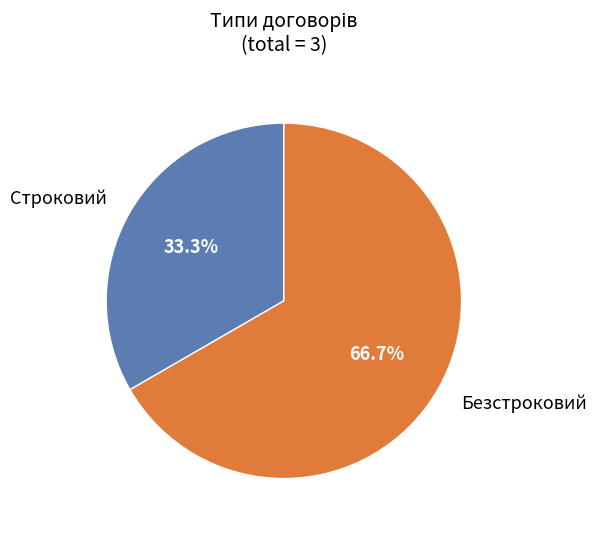

Which category accounts for the majority?

Безстроковий